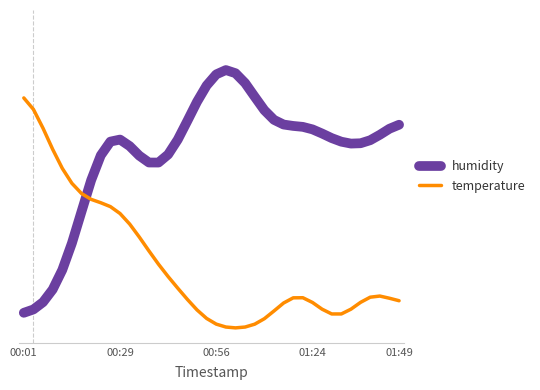

Which series ends up on top after the final intersection of temperature and humidity?

humidity